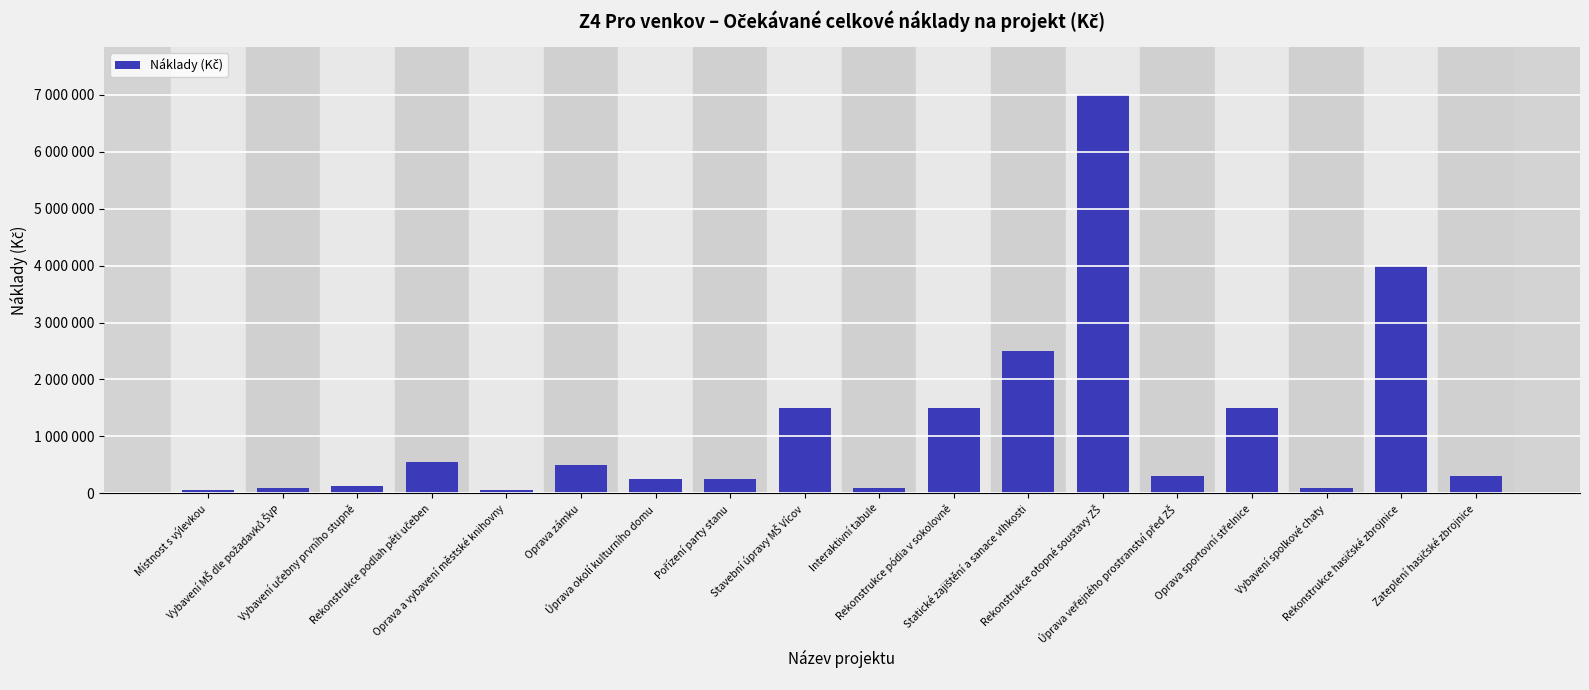

What is the approximate value at Místnost s výlevkou, to the nearest 10?

60000